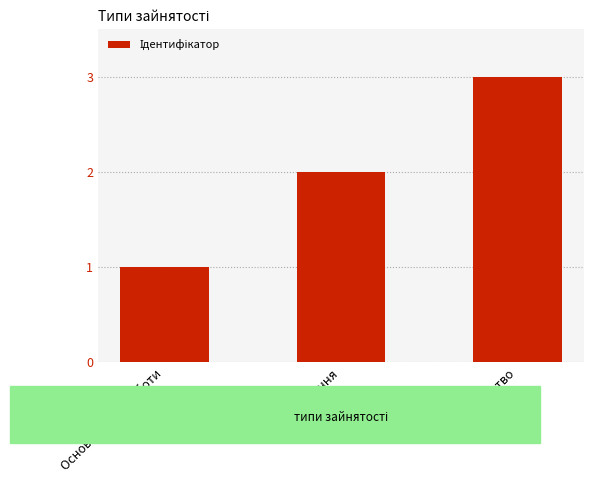

What is the greatest value displayed?

3